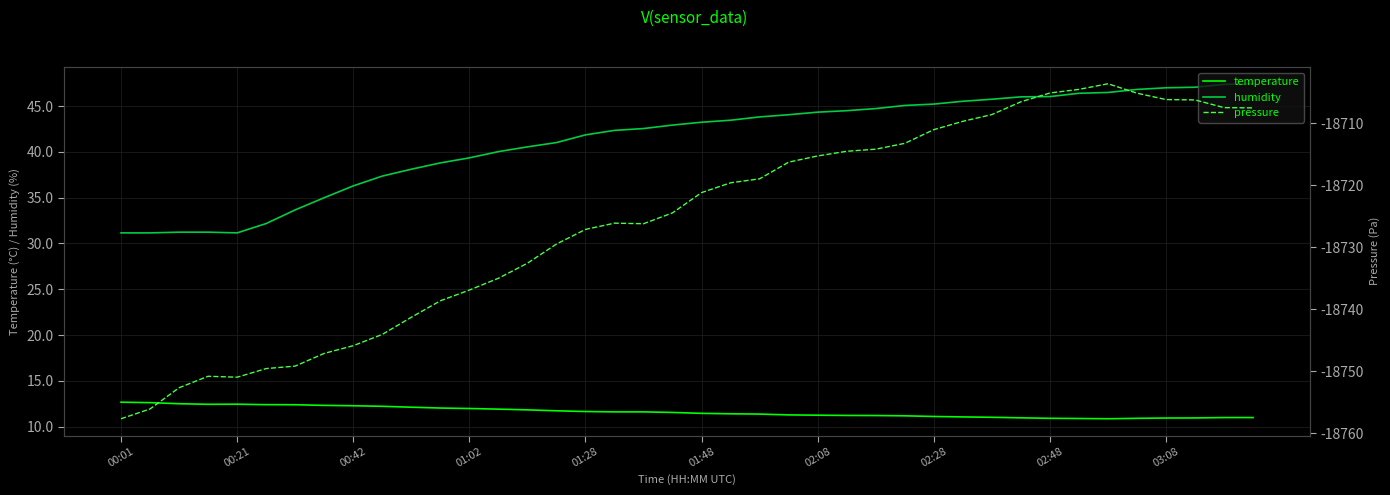

How many data points in pressure are less than -18721?

21